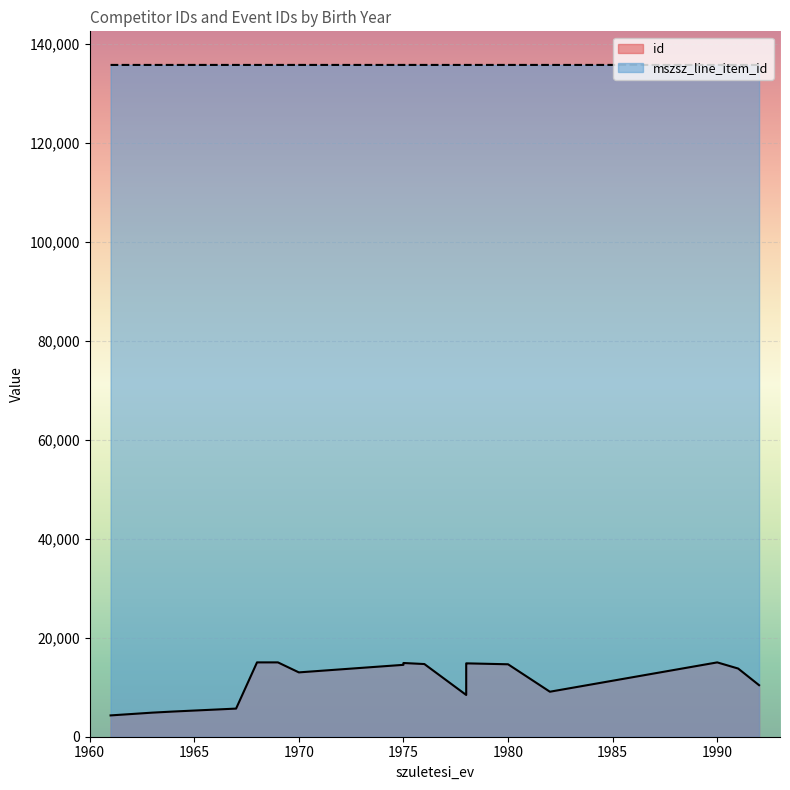

List the series in order of their peak value, highest first.

mszsz_line_item_id, id